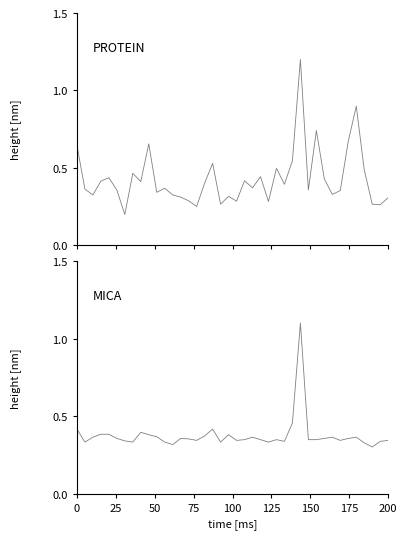

What is the minimum value for P1?

0.2